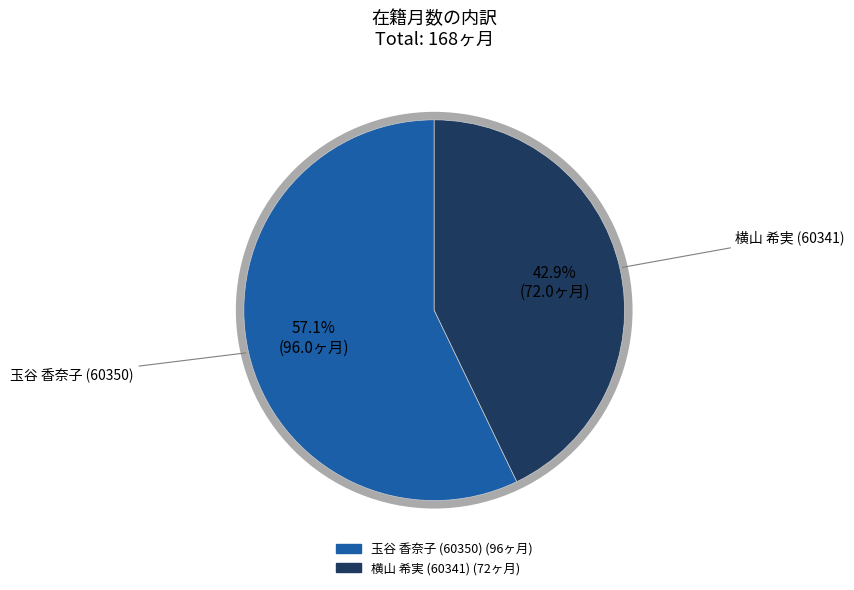

Is there a majority slice in this chart?

Yes